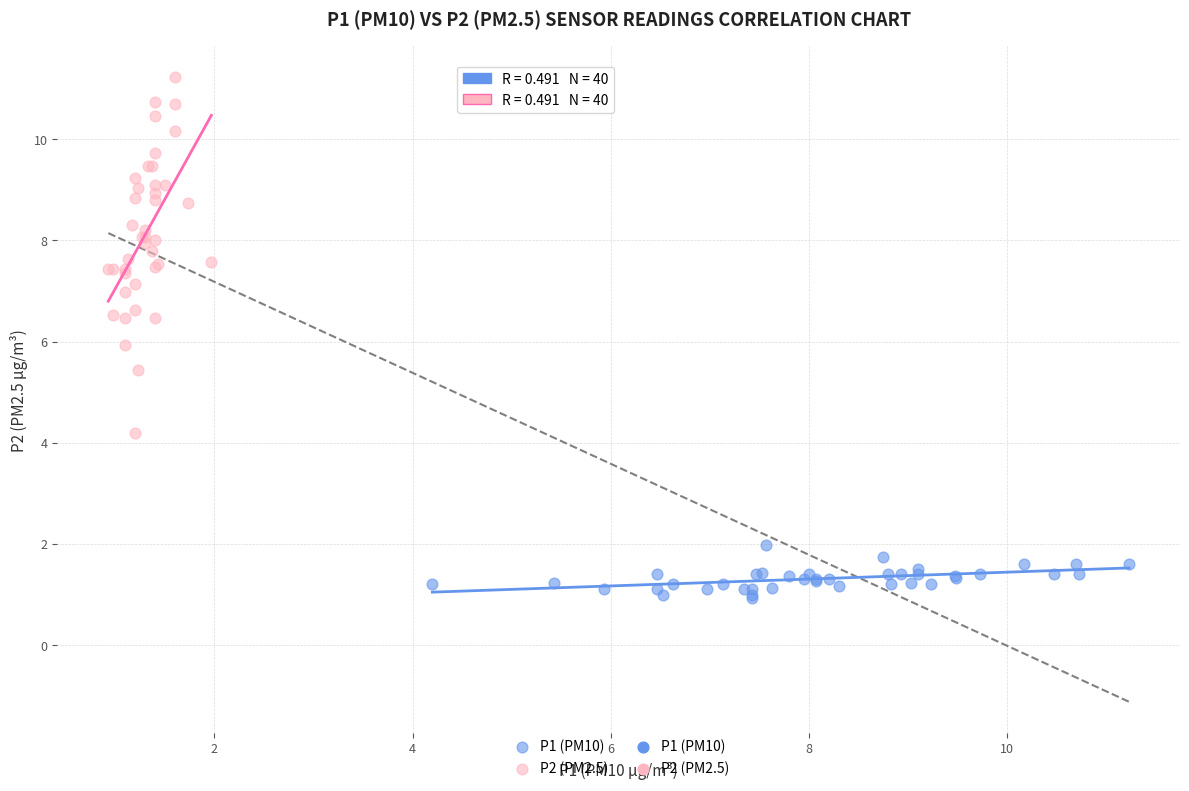

Which series has the widest spread of Y values?

P2 (PM2.5)